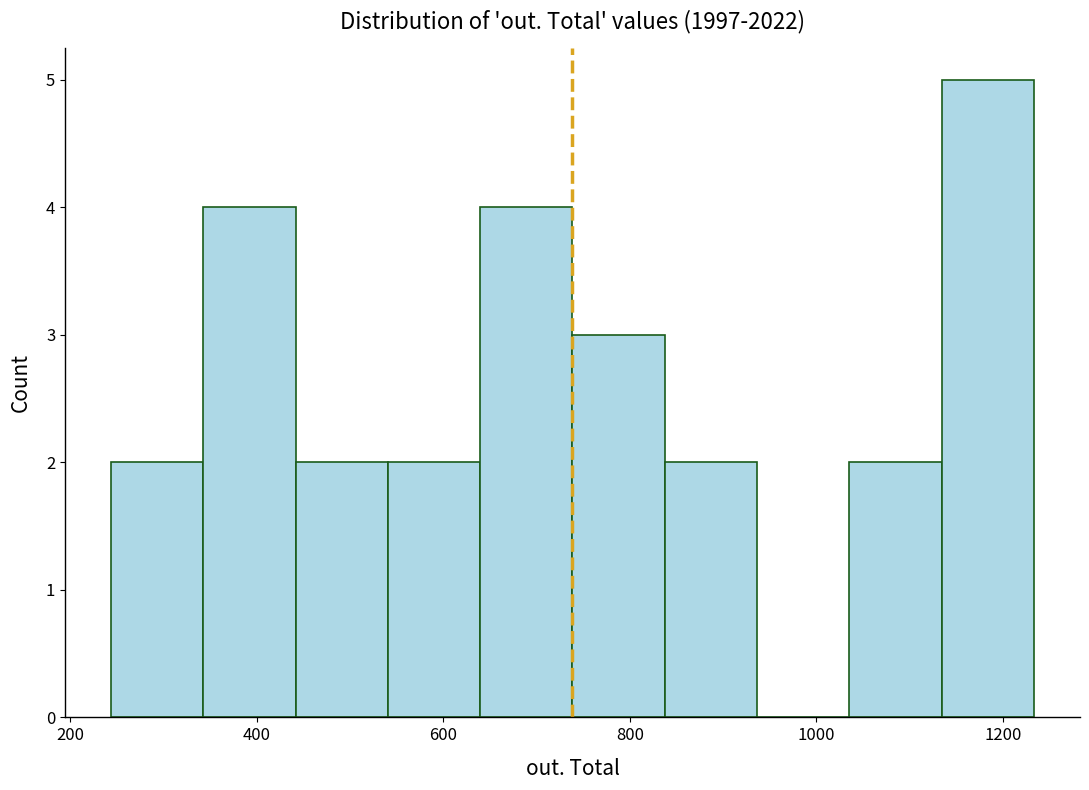

Which range on the x-axis has the tallest bar?

1140 to 1240